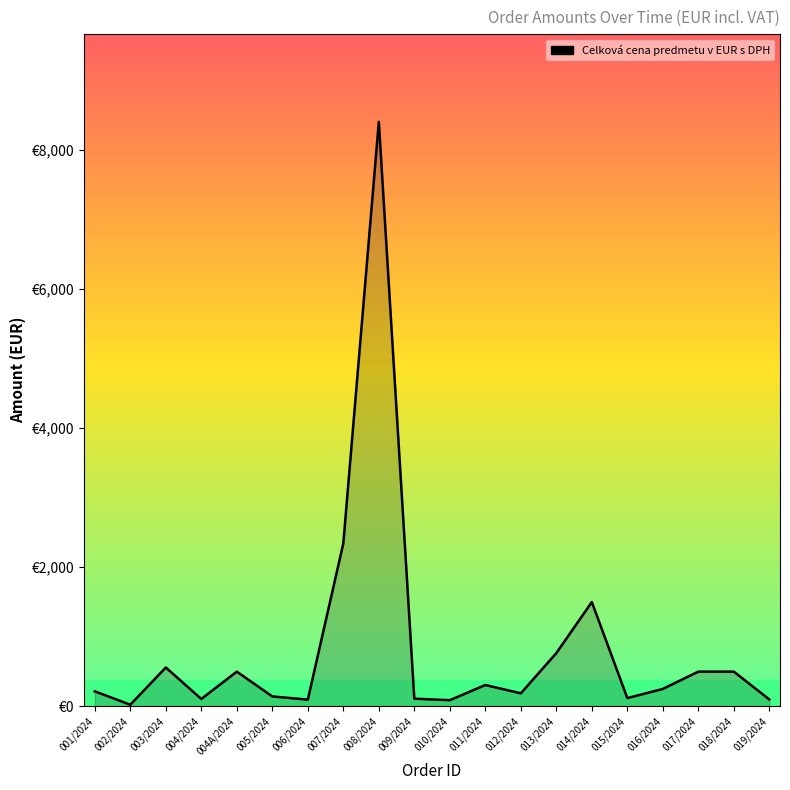

At which label is the value closest to 4212?

007/2024